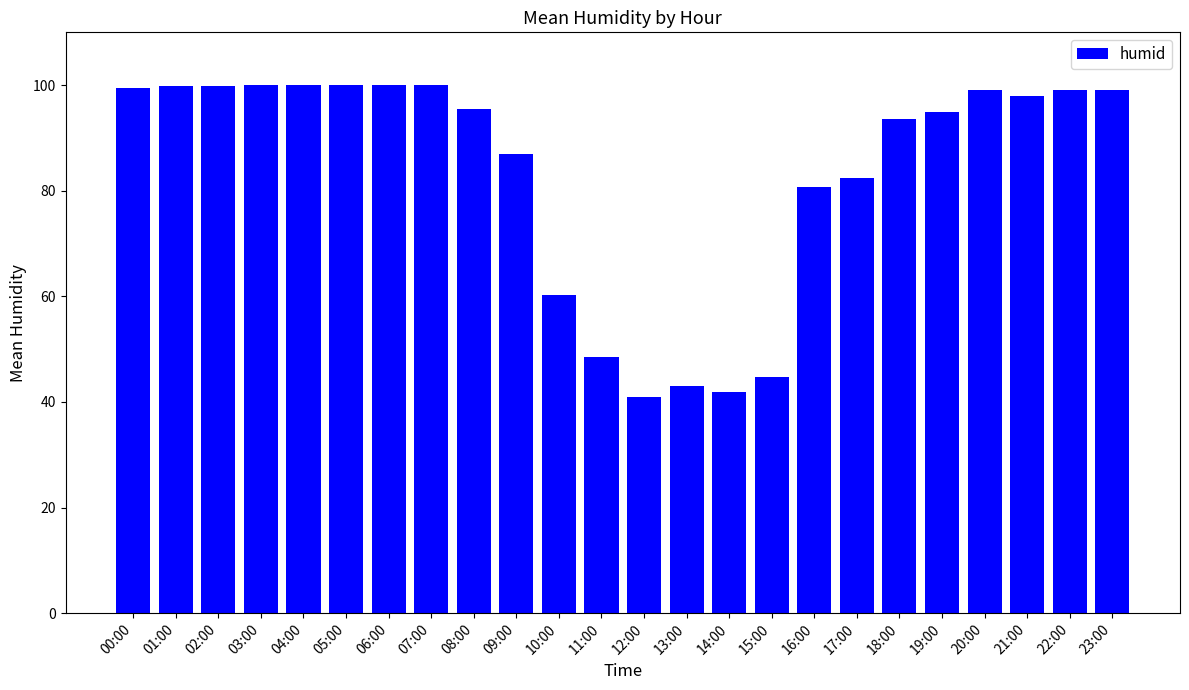

Which has a higher value, 12:00 or 04:00?

04:00